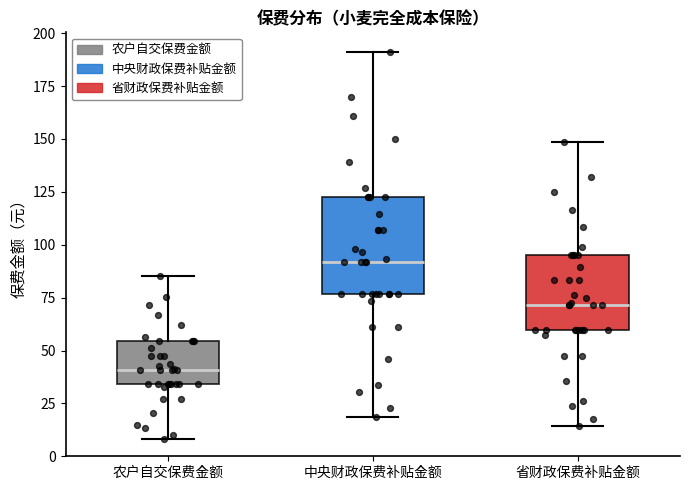

Comparing the boxes themselves (not the whiskers), which one is the tallest?

中央财政保费补贴金额